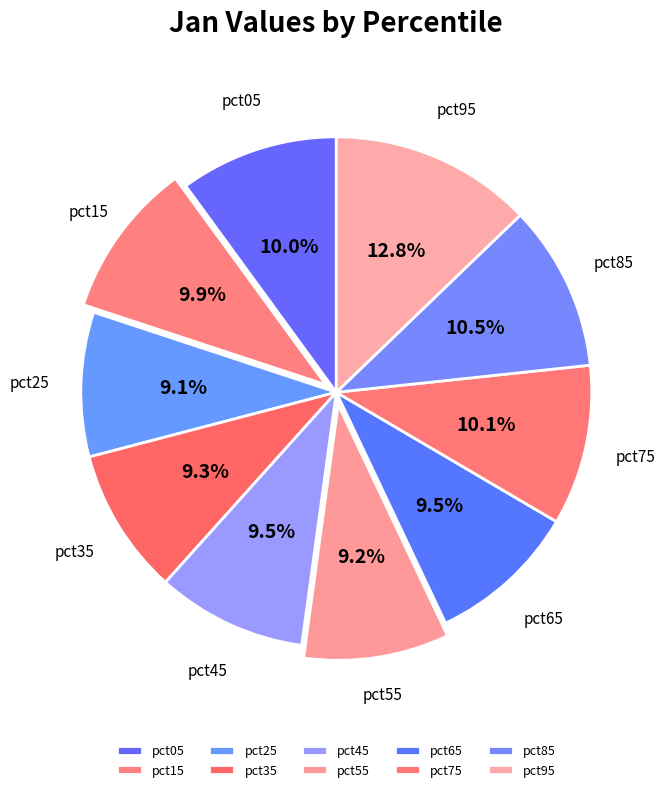

To the nearest percent, what is the average slice percentage?

10%